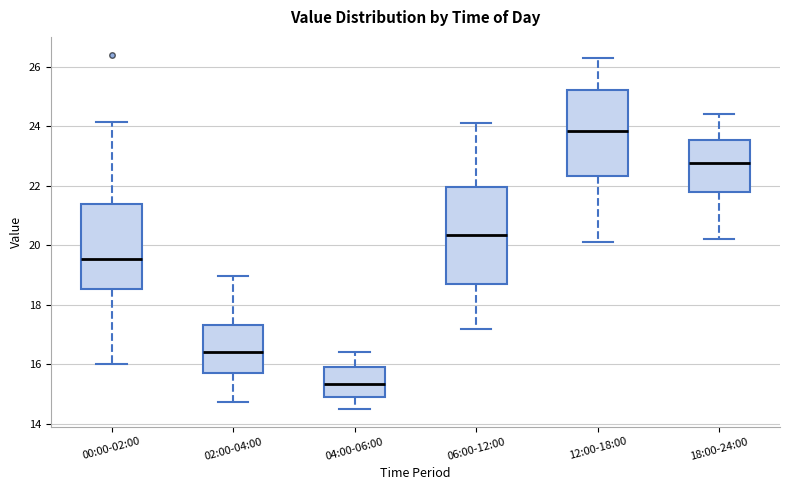

Which box is the tallest, from its lower edge to its upper edge?

06:00-12:00